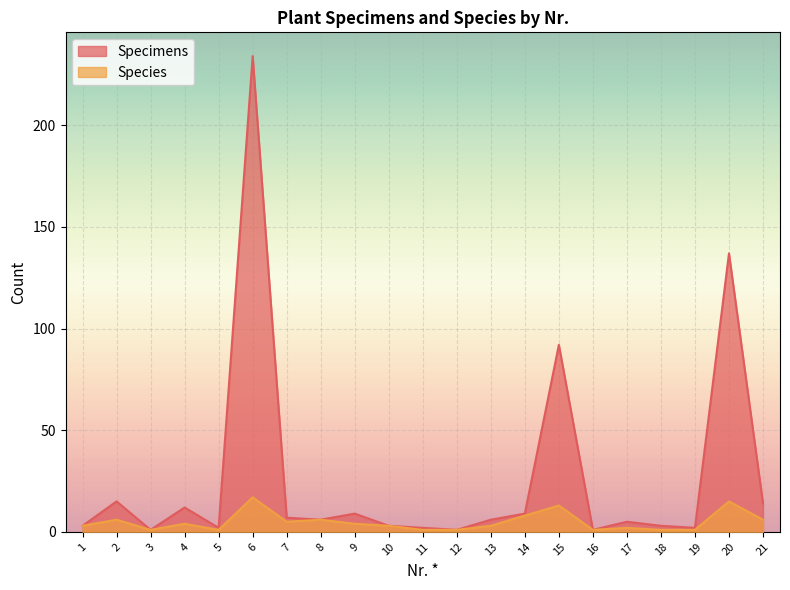

At which label is Species closest to 9?

14